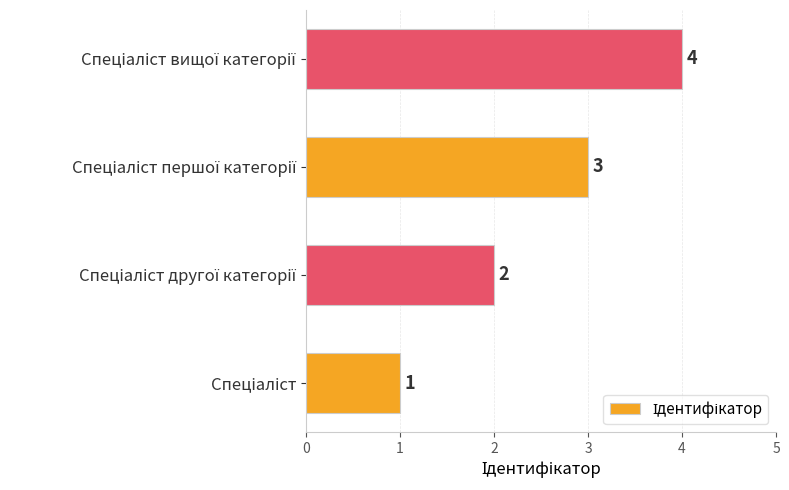

What is the maximum value shown in the chart?

4